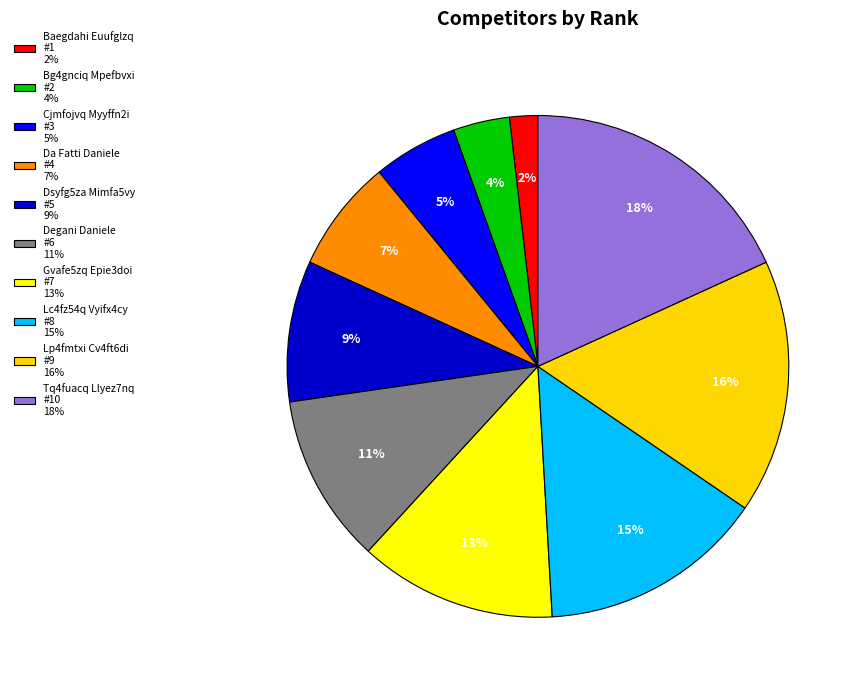

Rank the categories by value from highest to lowest.

Tq4fuacq Llyez7nq, Lp4fmtxi Cv4ft6di, Lc4fz54q Vyifx4cy, Gvafe5zq Epie3doi, Degani Daniele, Dsyfg5za Mimfa5vy, Da Fatti Daniele, Cjmfojvq Myyffn2i, Bg4gnciq Mpefbvxi, Baegdahi Euufglzq